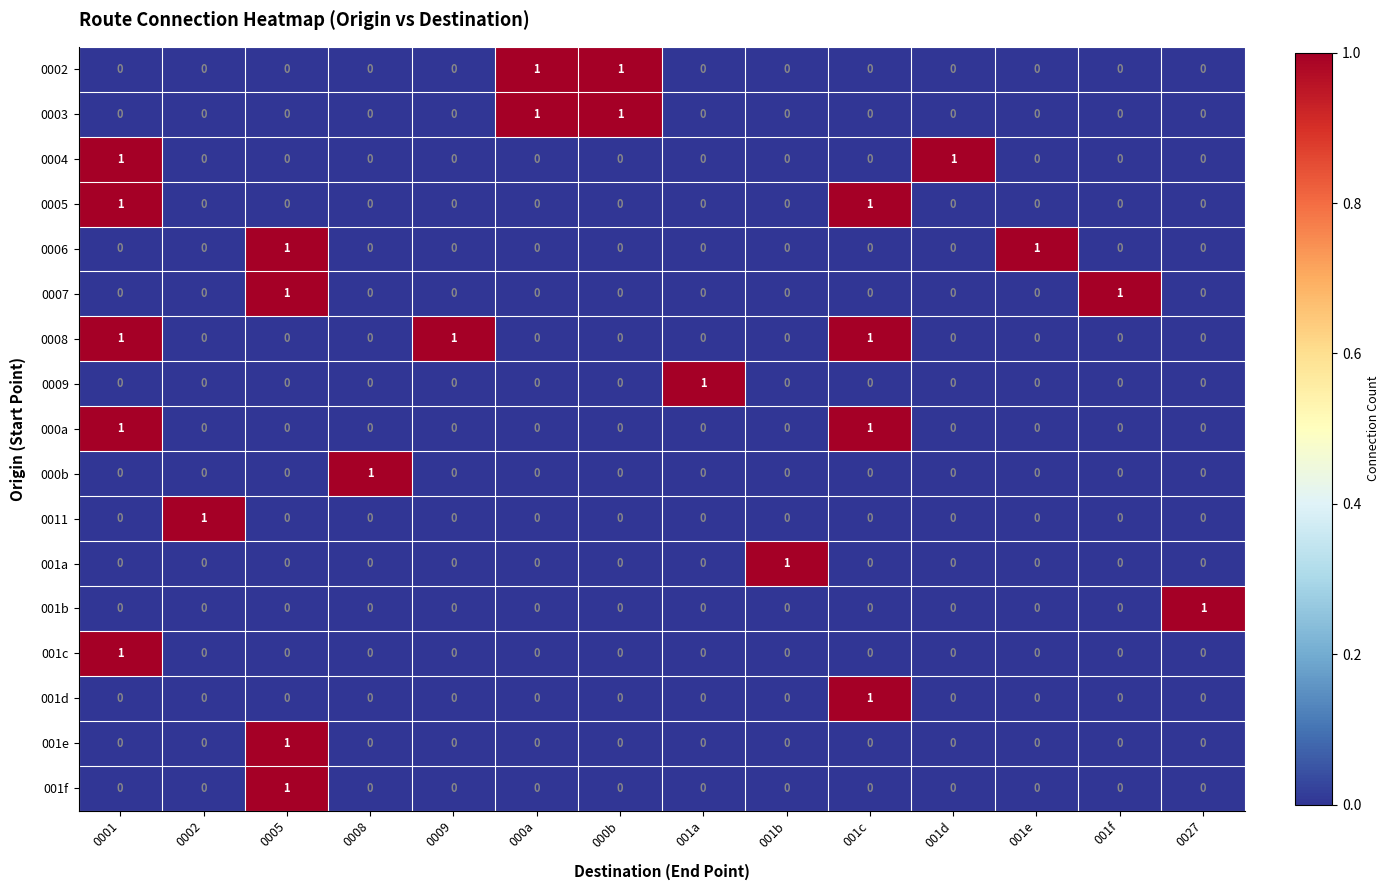

Which series has the largest total across all categories?

0008